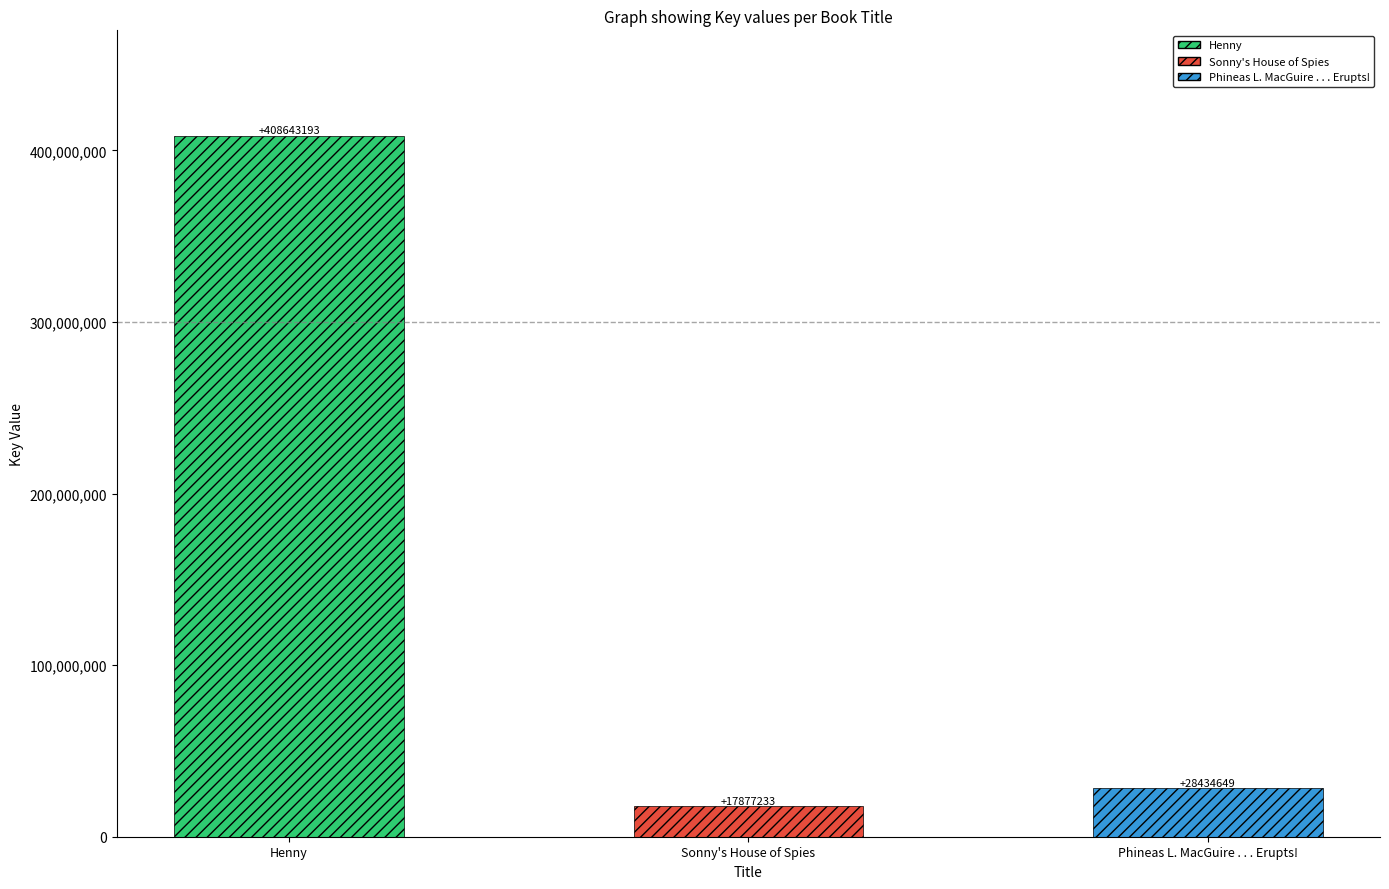

Reading right to left, extract all data points from this chart.

Phineas L. MacGuire . . . Erupts!=28434649	Sonny's House of Spies=17877233	Henny=408643193